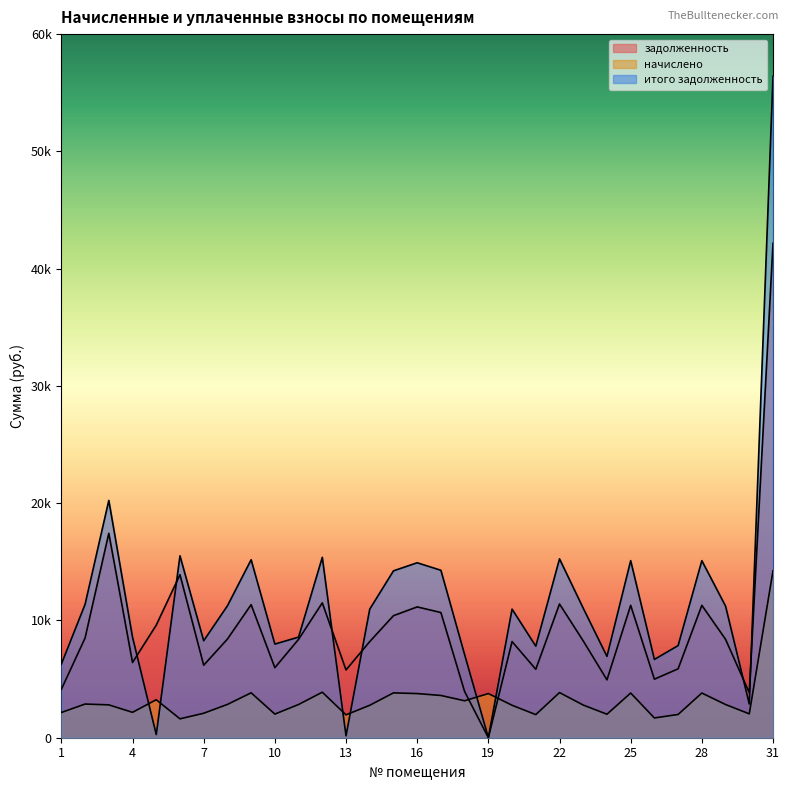

Read the итого задолженность value at 10.

7986.5